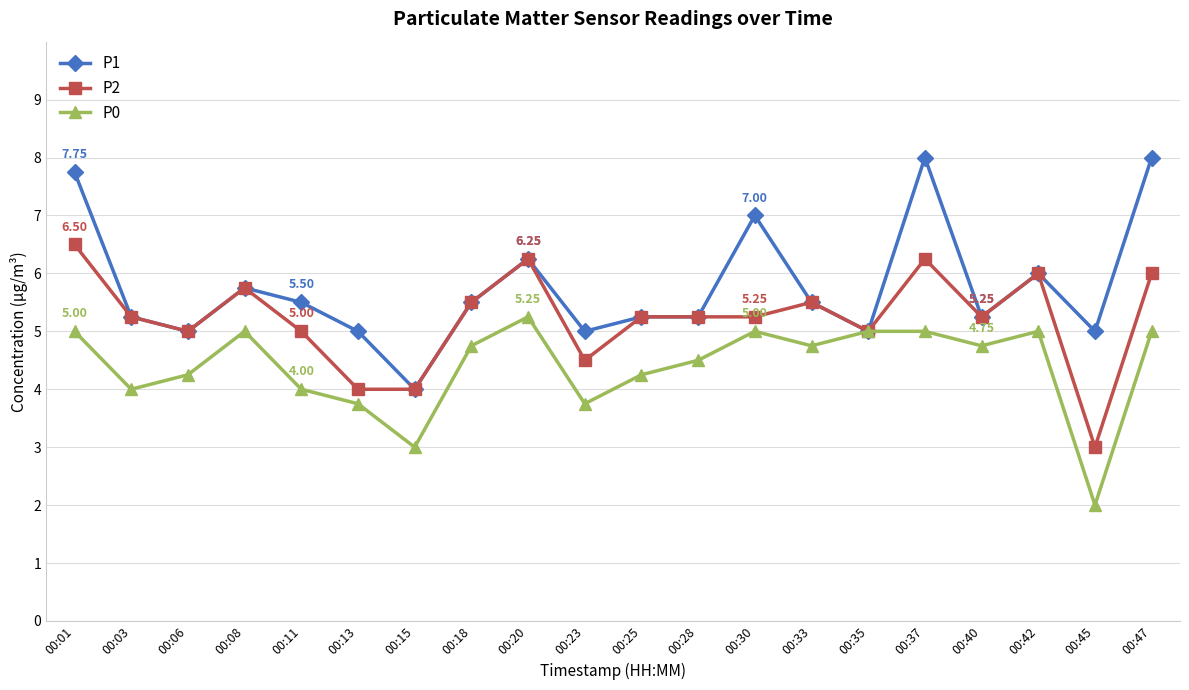

What is the total value across all series at 00:20?

17.8